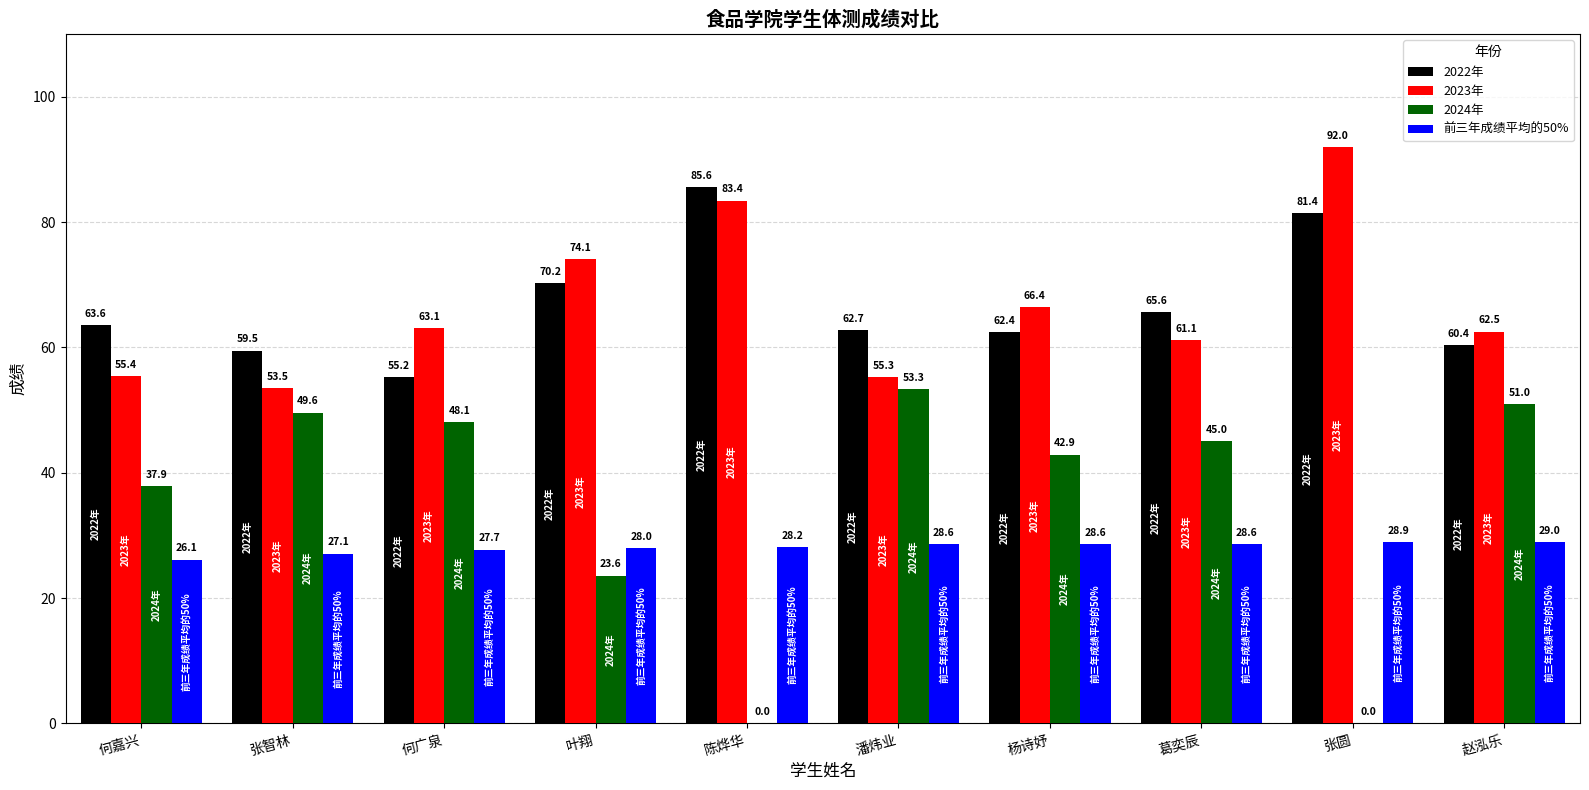

What is the approximate value of 前三年成绩平均的50% at 陈烨华?

28.2